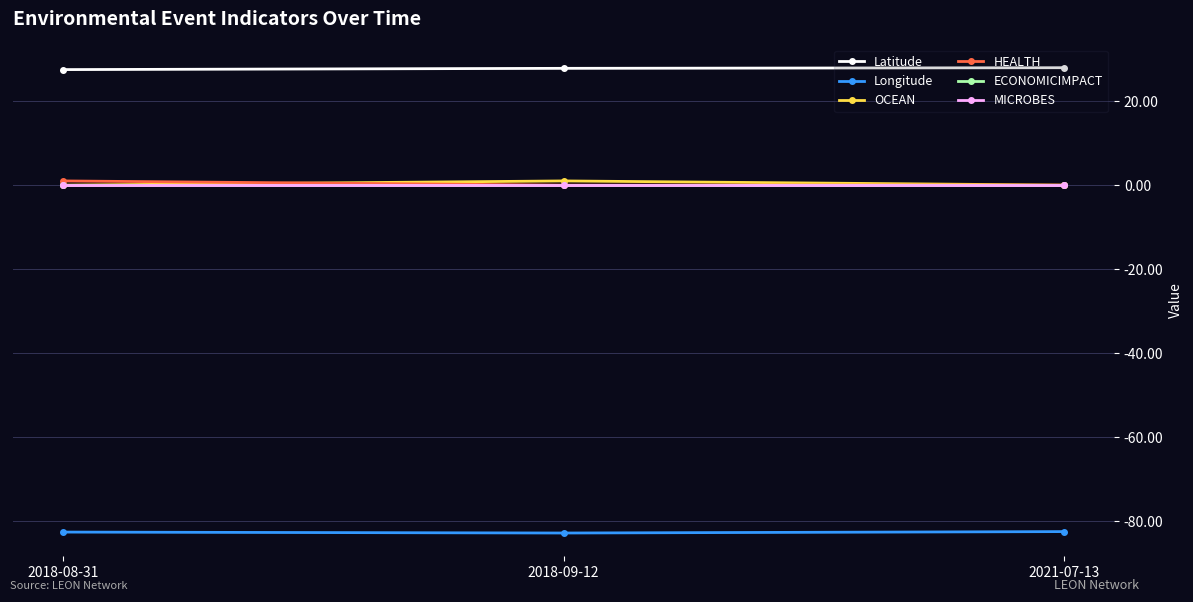

Which series has the largest total across all categories?

Latitude